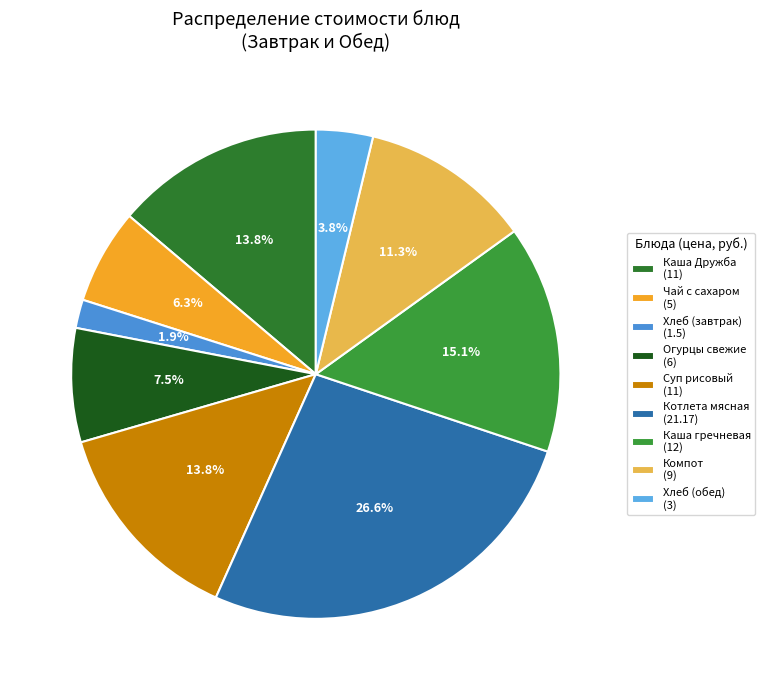

To the nearest percent, what is the average slice percentage?

11%